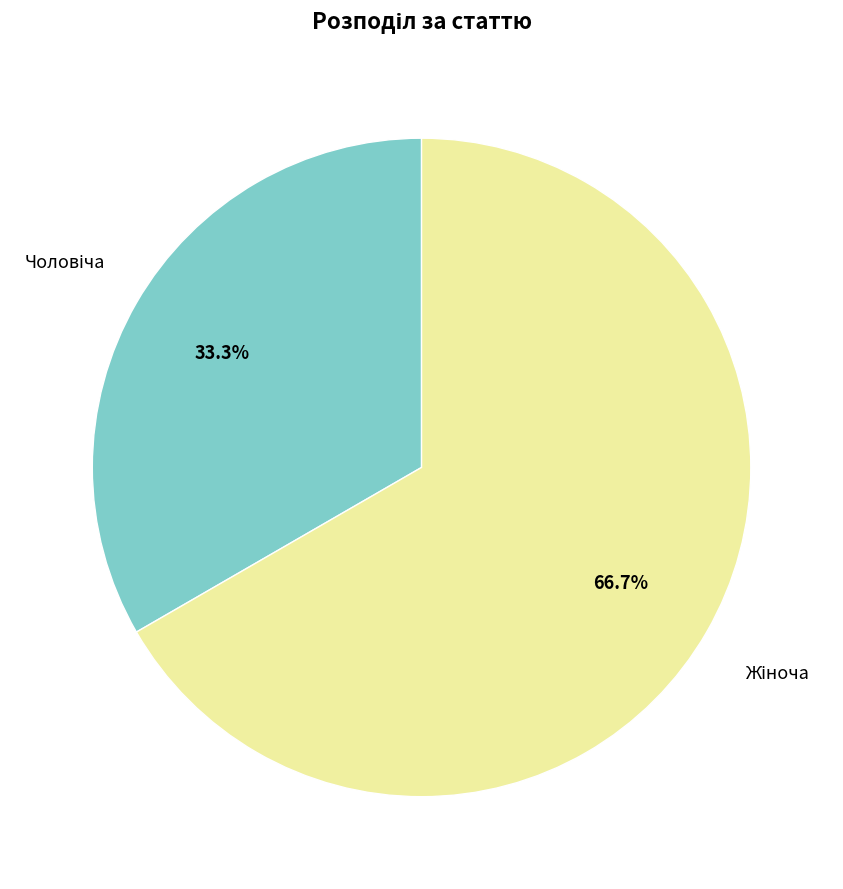

Is there a majority slice in this chart?

Yes